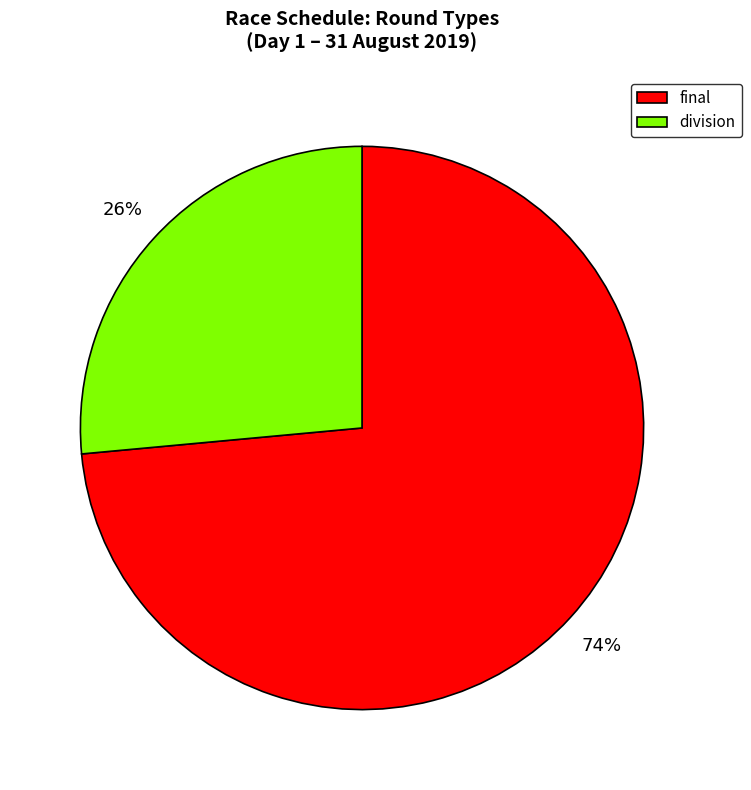

What is the majority slice?

final